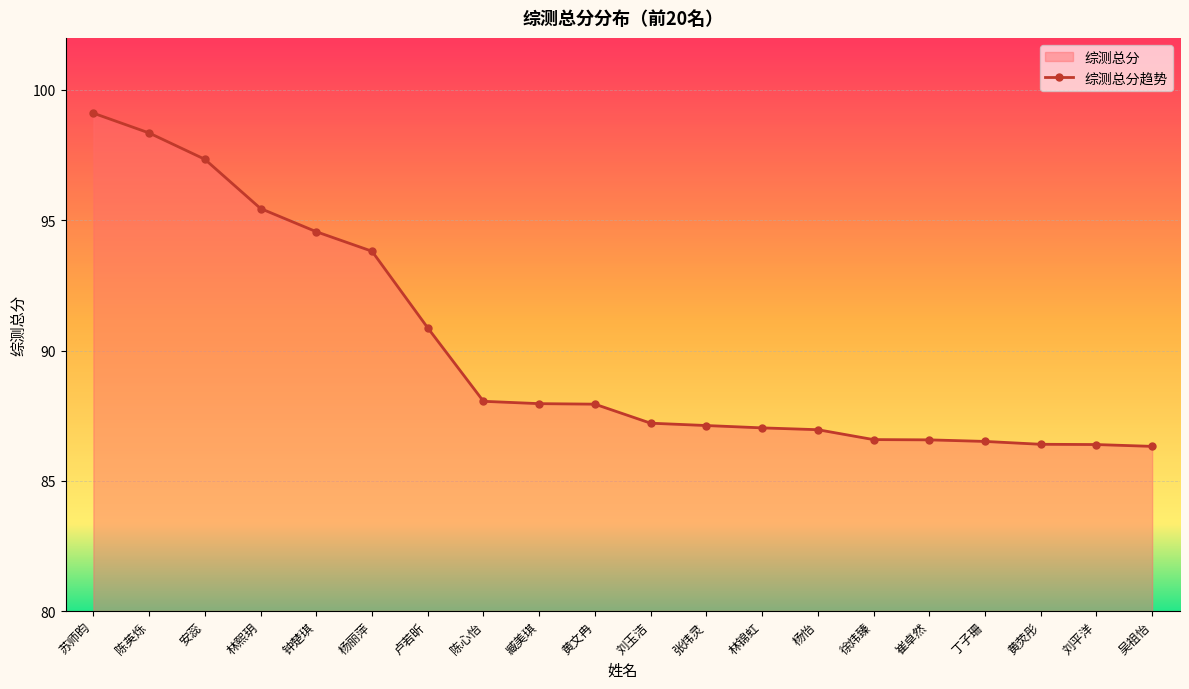

Reading left to right, extract all data points from this chart.

苏师昀=99.1	陈英烁=98.3	安蕊=97.3	林熙玥=95.5	钟楚琪=94.6	杨丽萍=93.8	卢若昕=90.9	陈心怡=88.0	臧美琪=88.0	黄文冉=87.9	刘玉洁=87.2	张炜灵=87.1	林锦虹=87.0	杨怡=87.0	徐炜臻=86.6	崔卓然=86.6	丁子珊=86.5	黄荧彤=86.4	刘平洋=86.4	吴祖怡=86.3